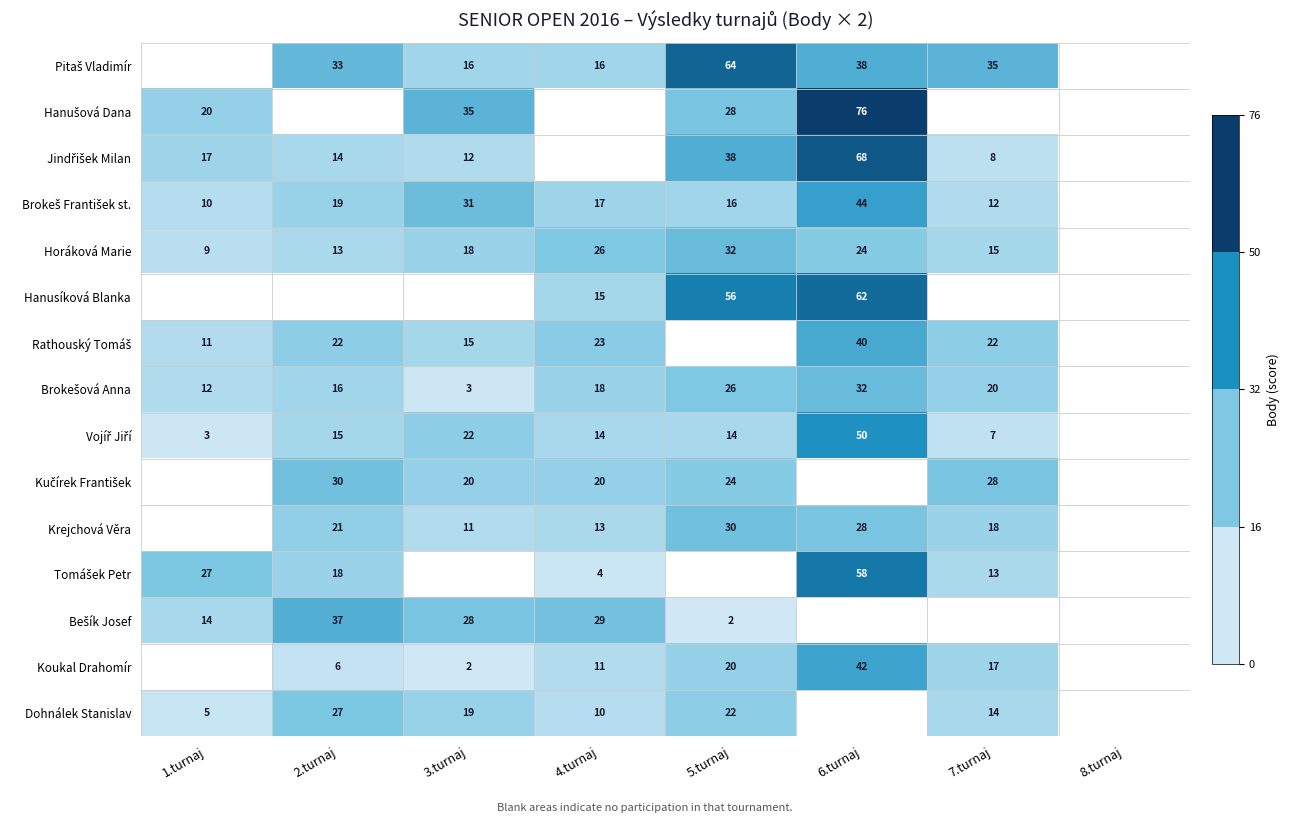

True or false: Horáková Marie has a value of 32 at 5.turnaj.

True